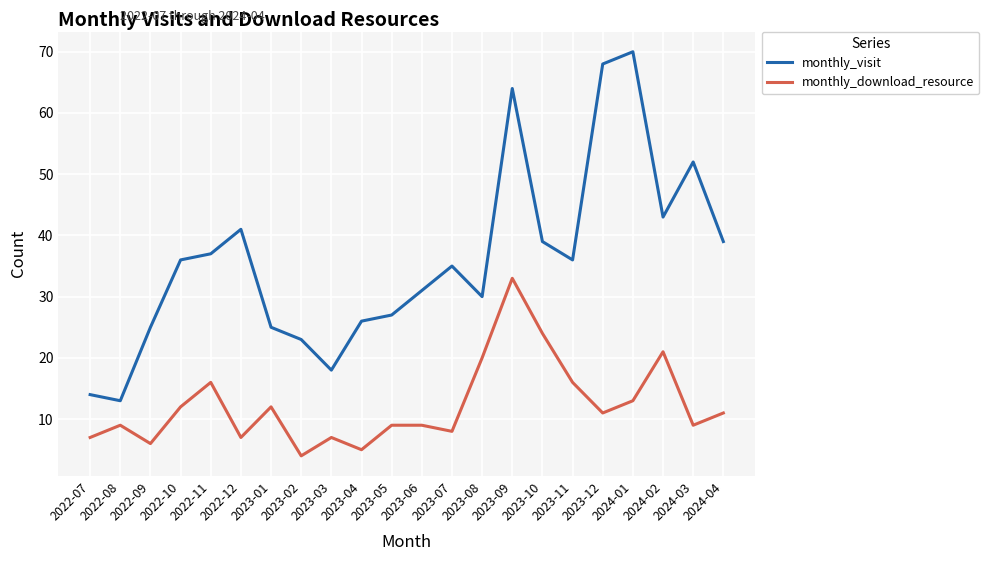

True or false: monthly_visit and monthly_download_resource intersect in this chart.

False